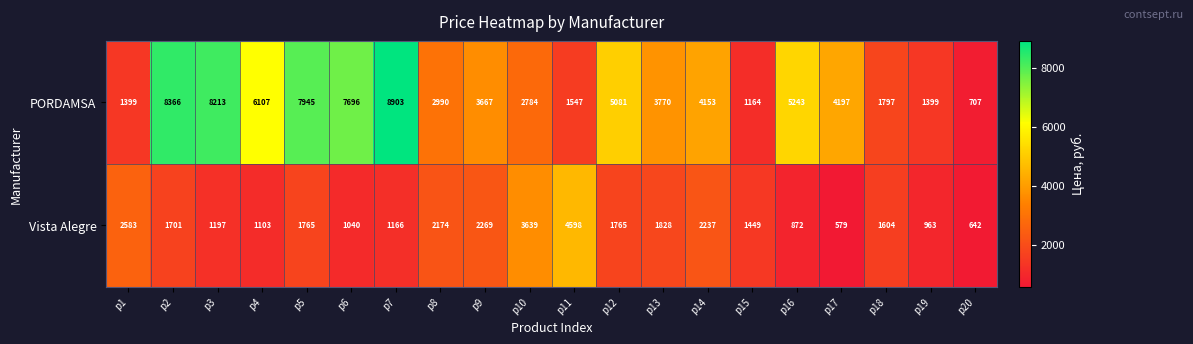

What is the total value across all series at p1?

3982